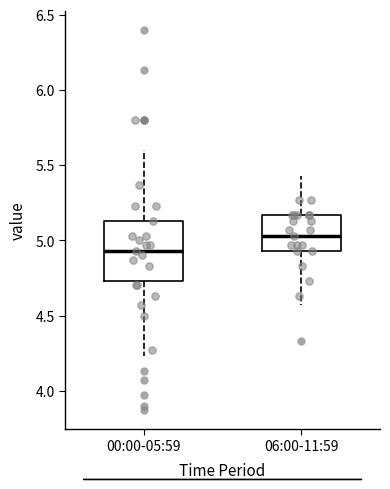

Comparing the boxes themselves (not the whiskers), which one is the tallest?

00:00-05:59